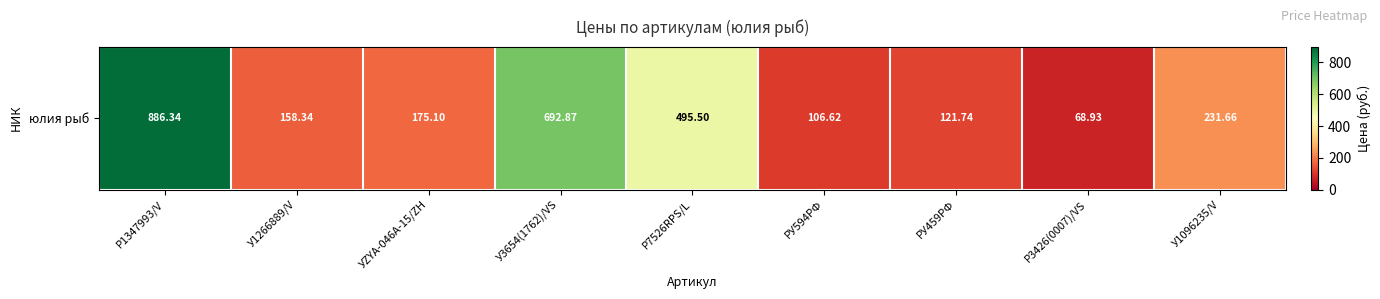

Reading left to right, transcribe all the data shown in this chart.

Р1347993/V=886.3	У1266889/V=158.3	УZYA-046A-15/ZH=175.1	У3654(1762)/VS=692.9	Р7526RPS/L=495.5	РУ594РФ=106.6	РУ459РФ=121.7	Р3426(0007)/VS=68.9	У1096235/V=231.7